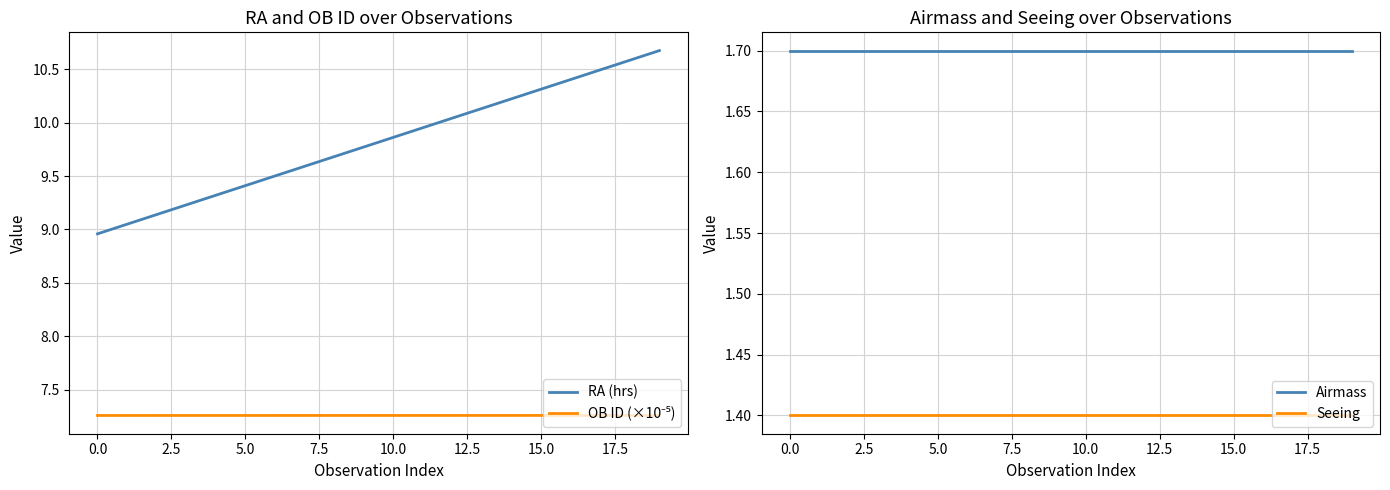

What is the minimum value for Airmass?

1.7